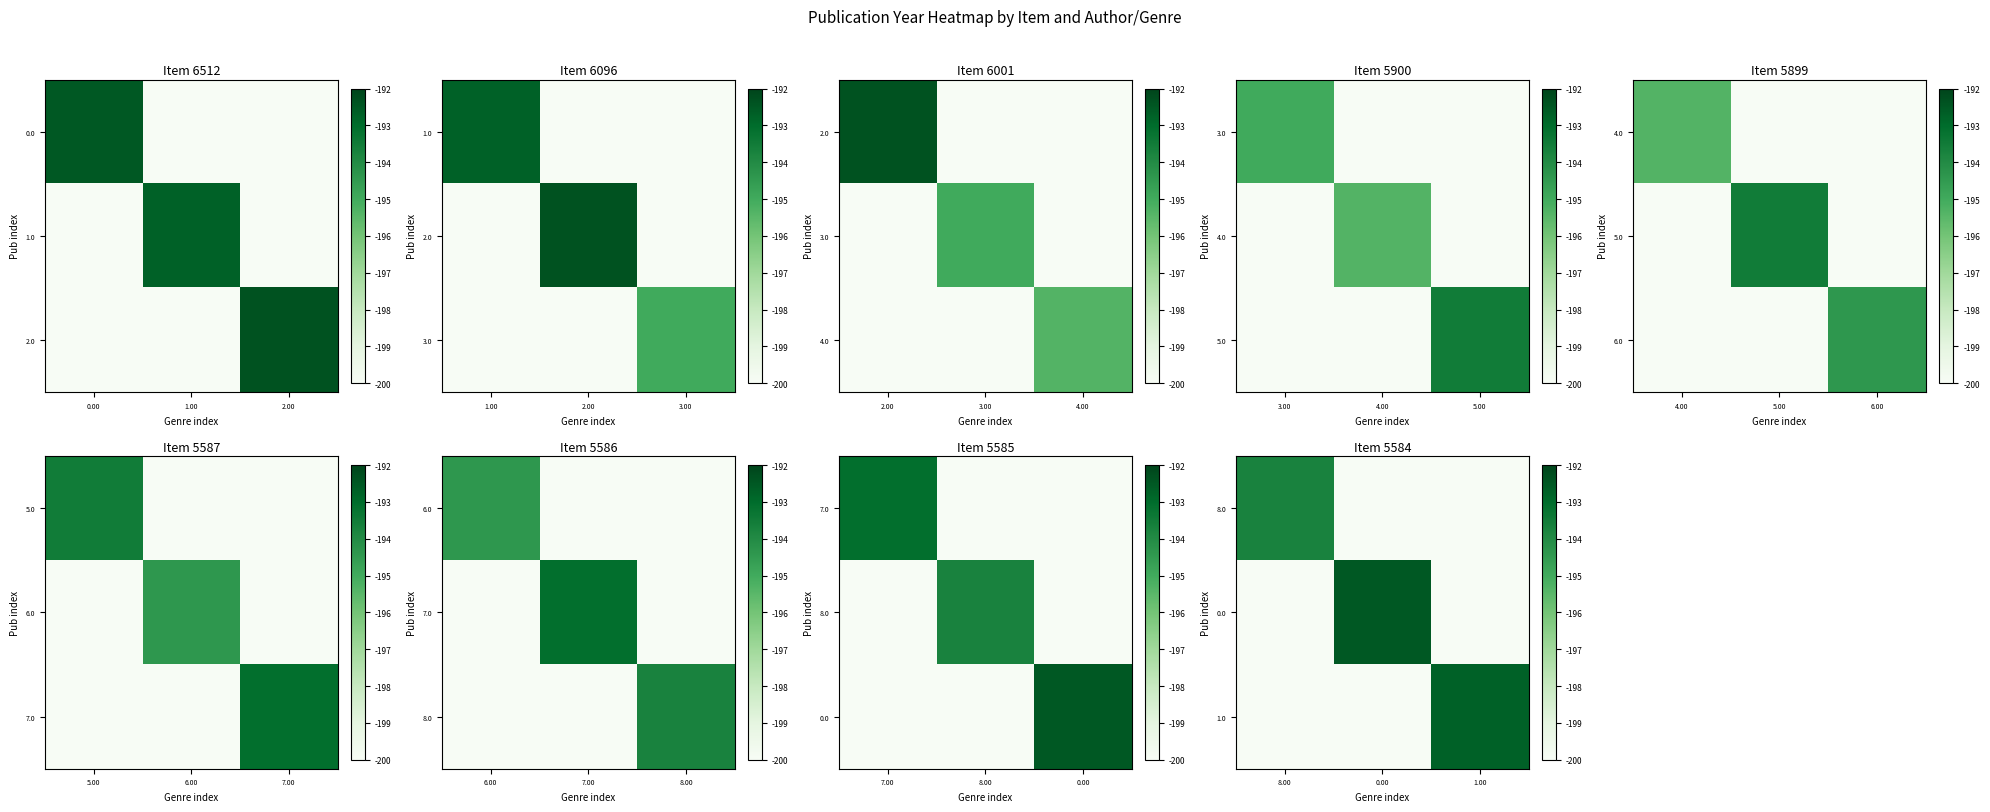

Count the number of categories in the chart.

3